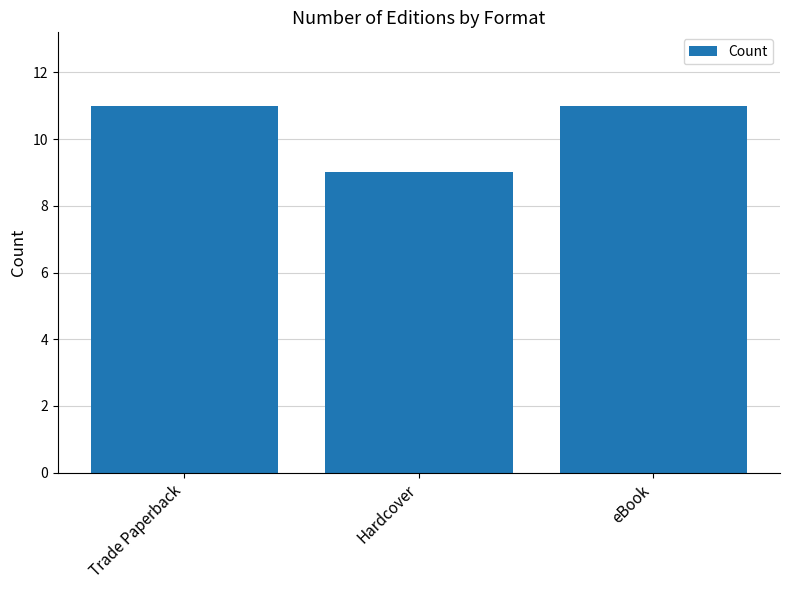

The value at Trade Paperback is 11. True or false?

True